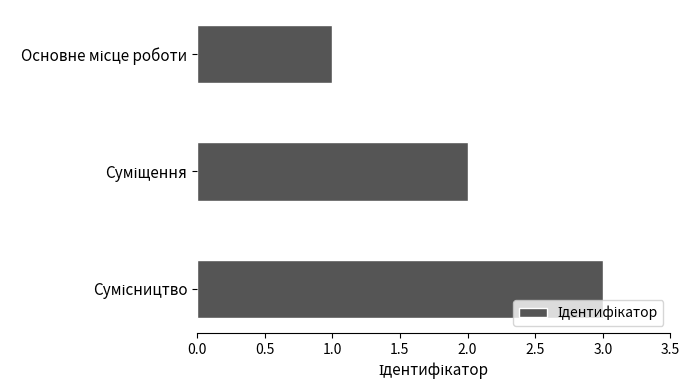

What is the maximum value shown in the chart?

3